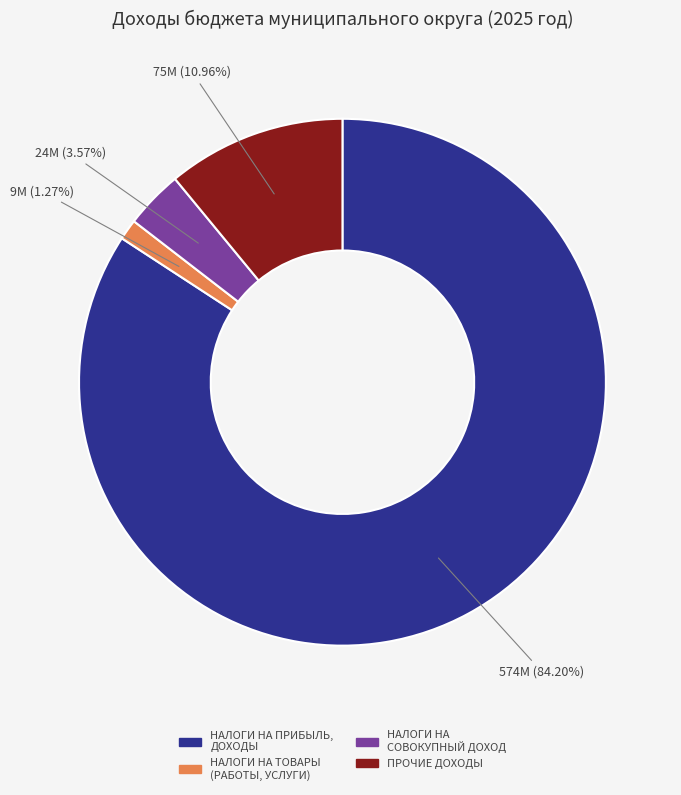

How many segments does this pie chart have?

4